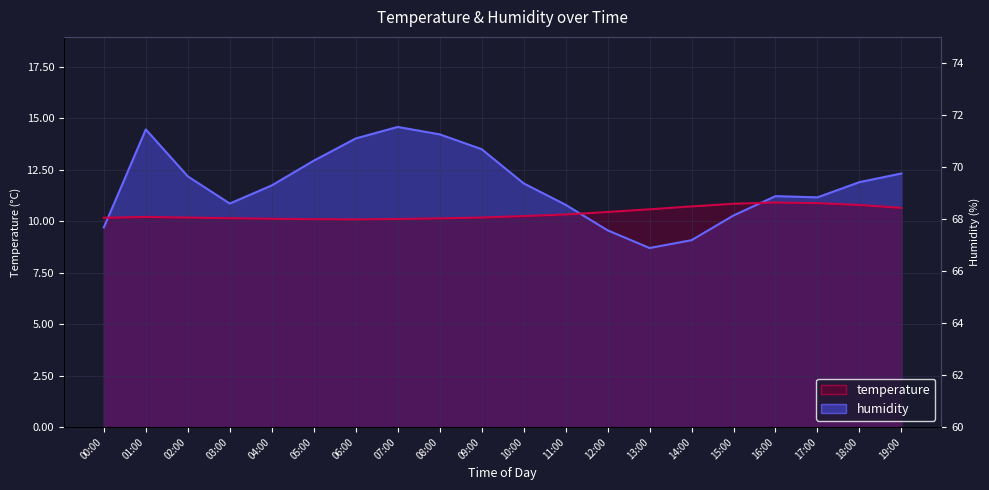

Is the value of humidity at 01:00 greater than the value of temperature at 17:00?

Yes